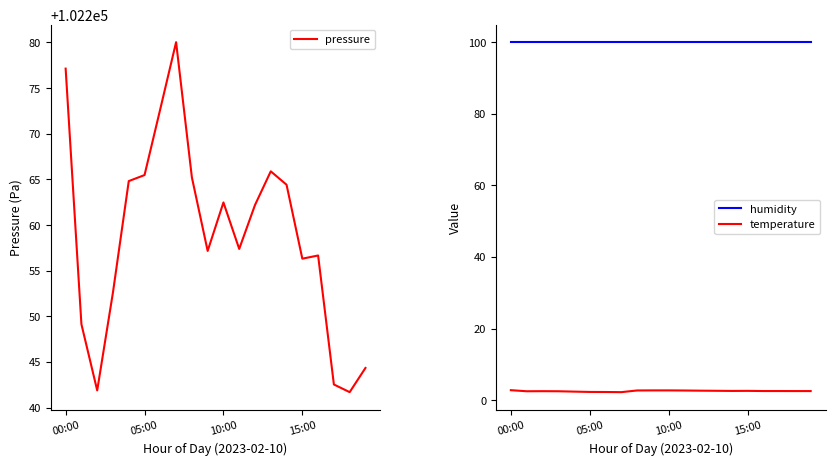

What is the minimum value for humidity?

100.0